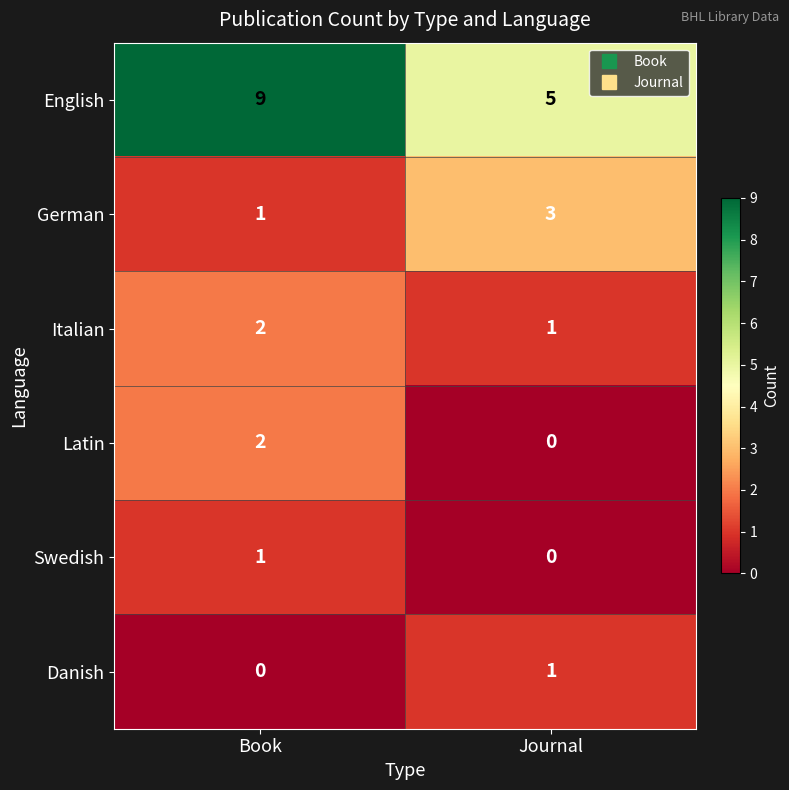

List the labels in order of Swedish value, smallest first.

Journal, Book